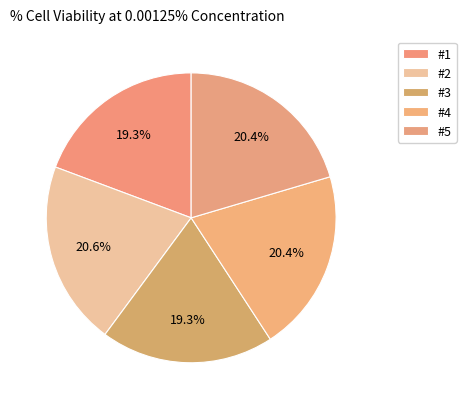

What percentage is the #1 slice, to the nearest percent?

19%